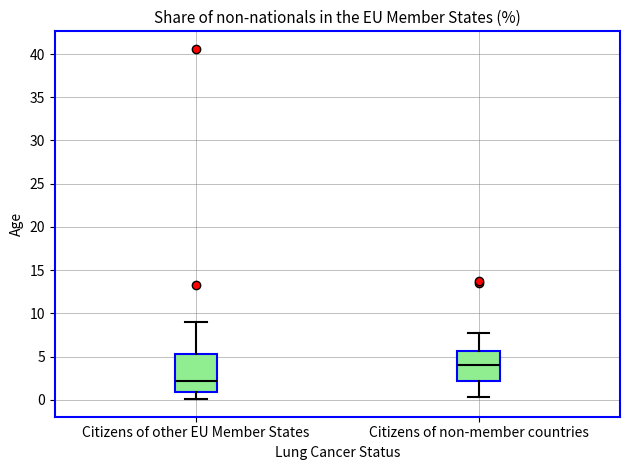

Which box's median line is the lowest?

Citizens of other EU Member States